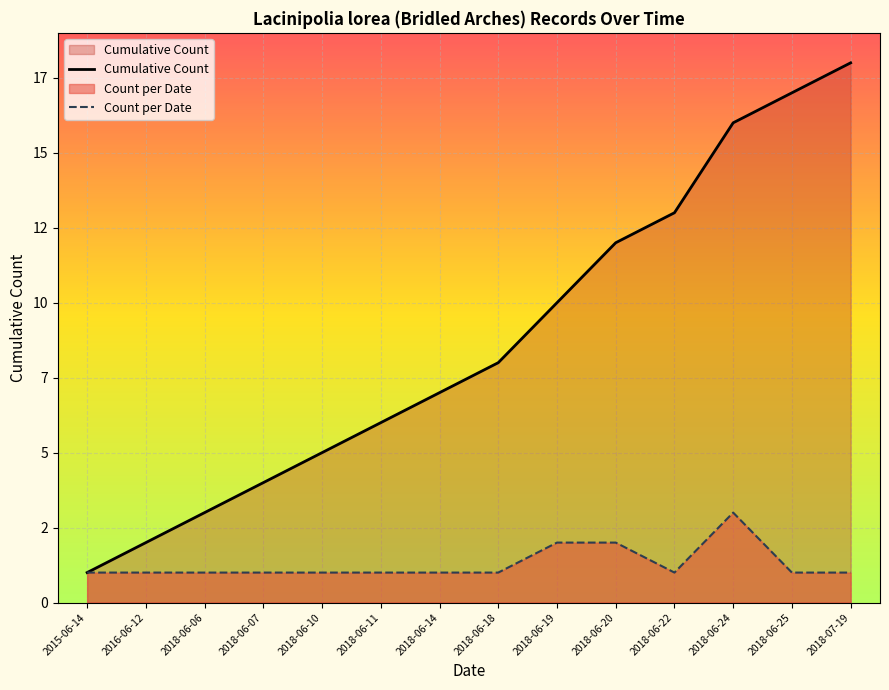

What is the total value across all series at 2018-06-22?

14